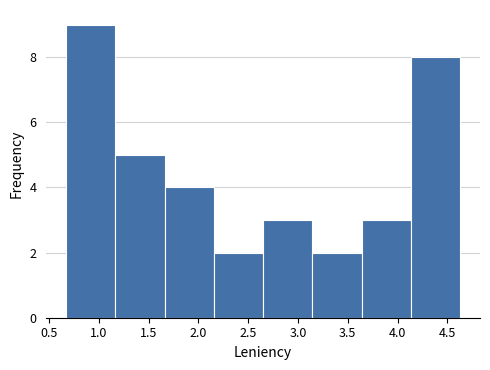

Reading left to right, list every bar in this chart as the range it spans on the x-axis followed by its height. Neither the bar edges nor the heights are printed on the chart, so give them approximately, as read against the axes.

0.670 to 1.165: 9
1.165 to 1.660: 5
1.660 to 2.155: 4
2.155 to 2.650: 2
2.650 to 3.145: 3
3.145 to 3.640: 2
3.640 to 4.135: 3
4.135 to 4.630: 8